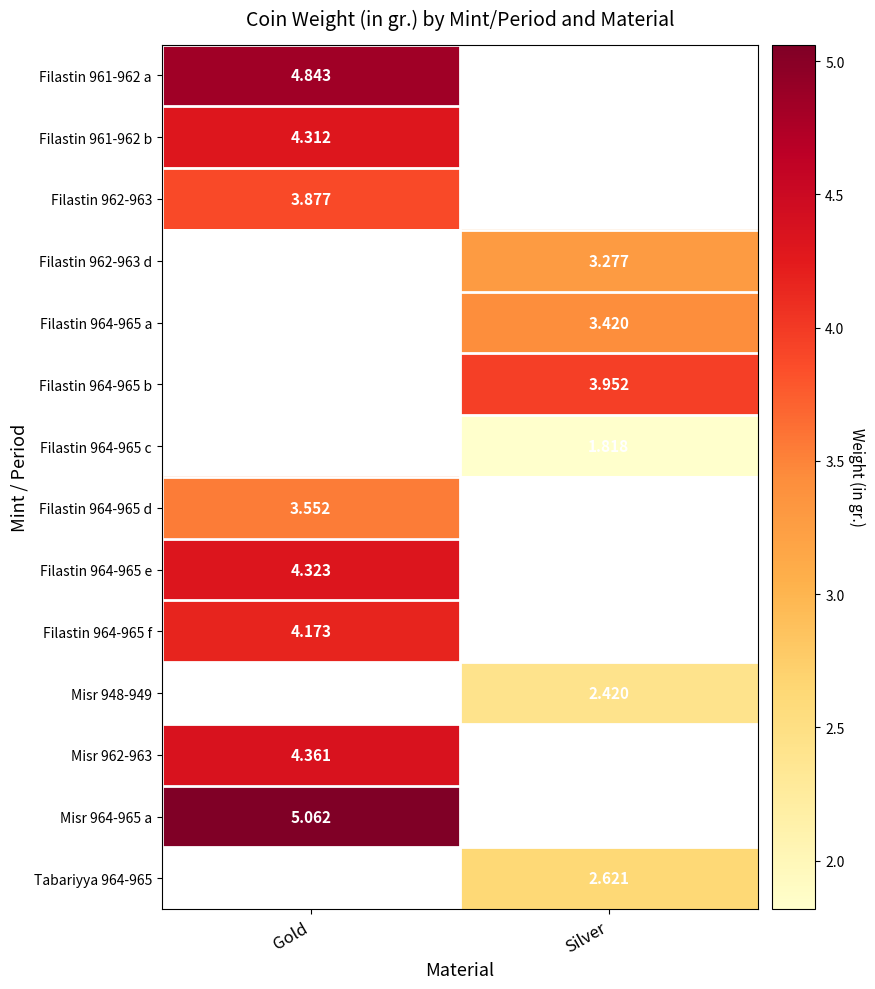

What is the spread (max minus min) of values at Gold?

1.5